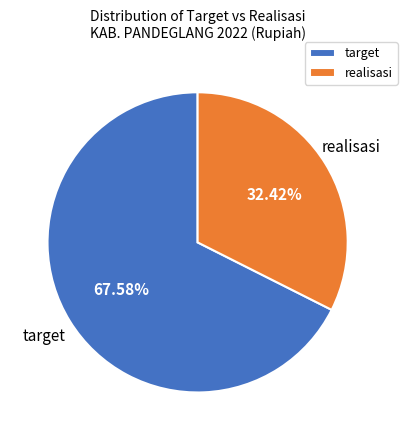

To the nearest percent, what is the difference between the target and realisasi slice percentages?

35%